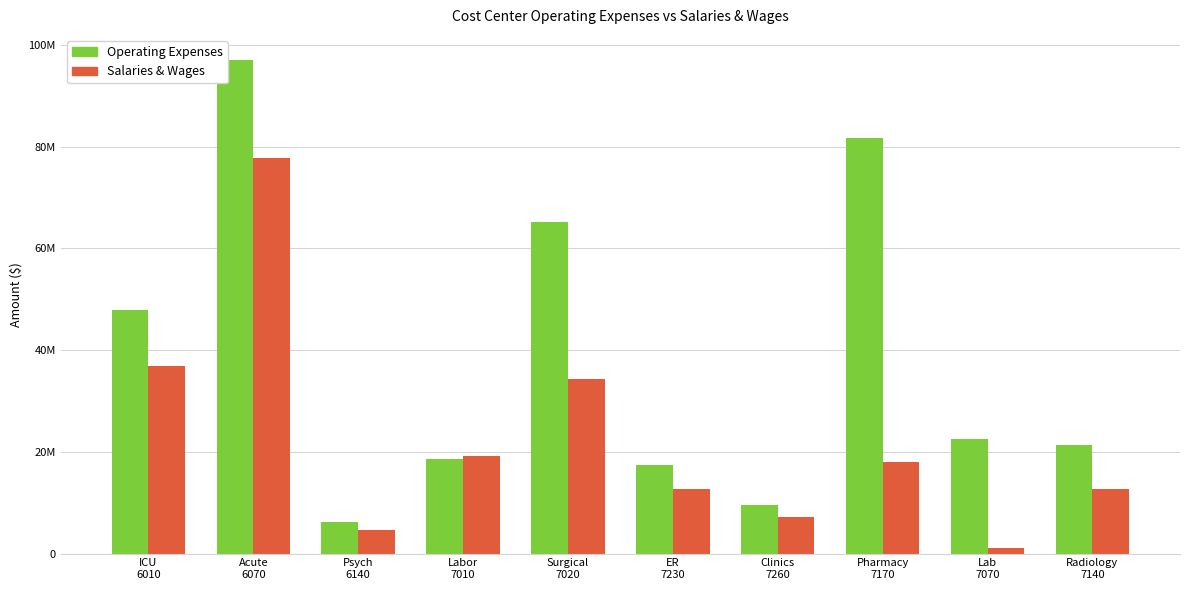

Is it true that Operating Expenses equals 18562244 at Labor
7010?

True